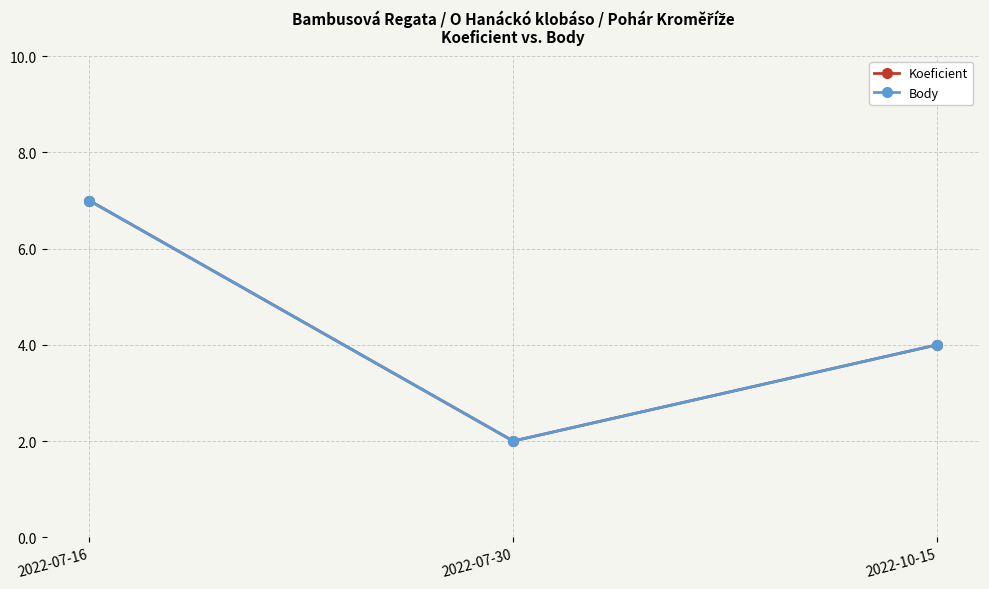

Does the chart have visible grid lines?

Yes